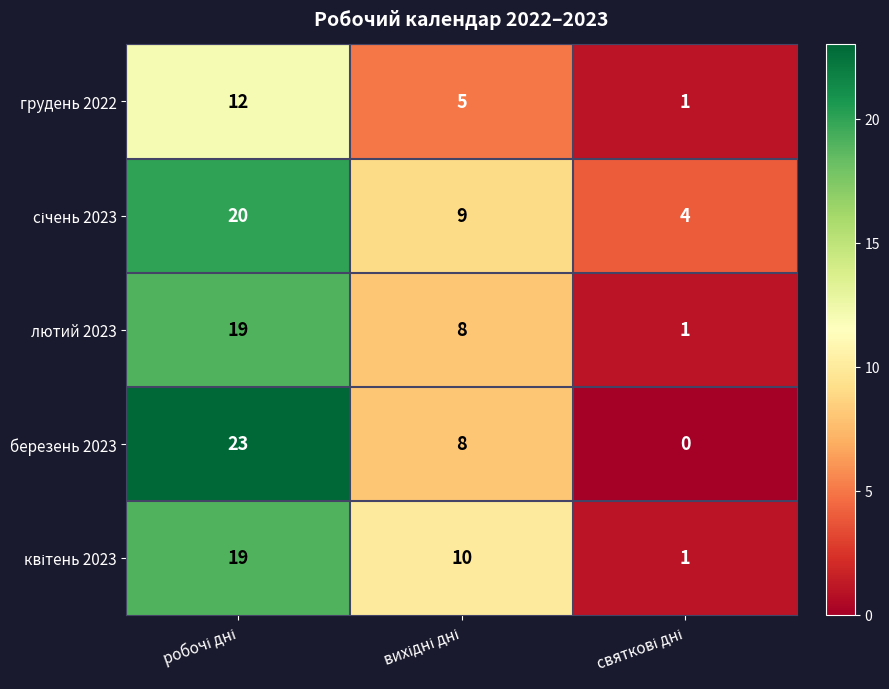

What is the highest value of the березень 2023 series?

23